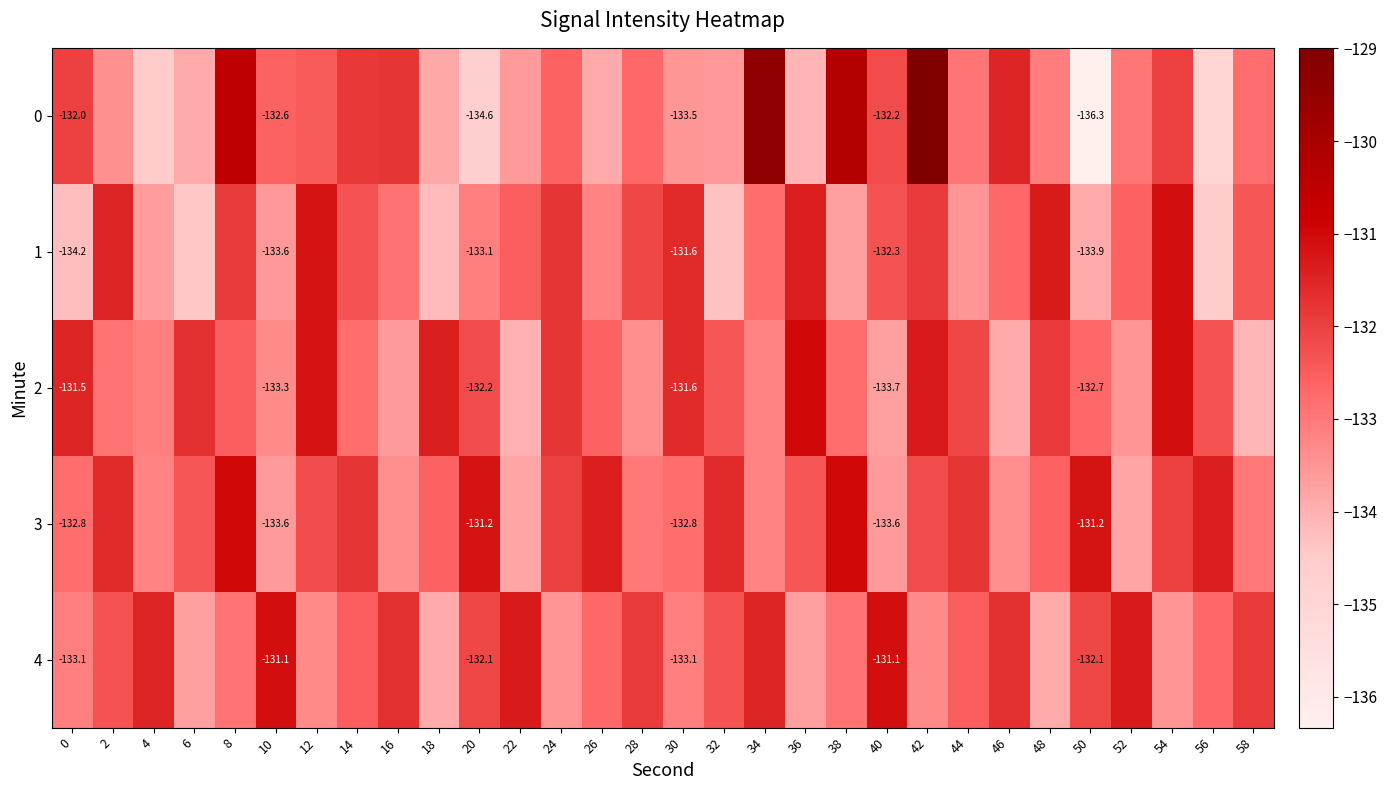

Between 12 and 16, which series saw the biggest shift?

2